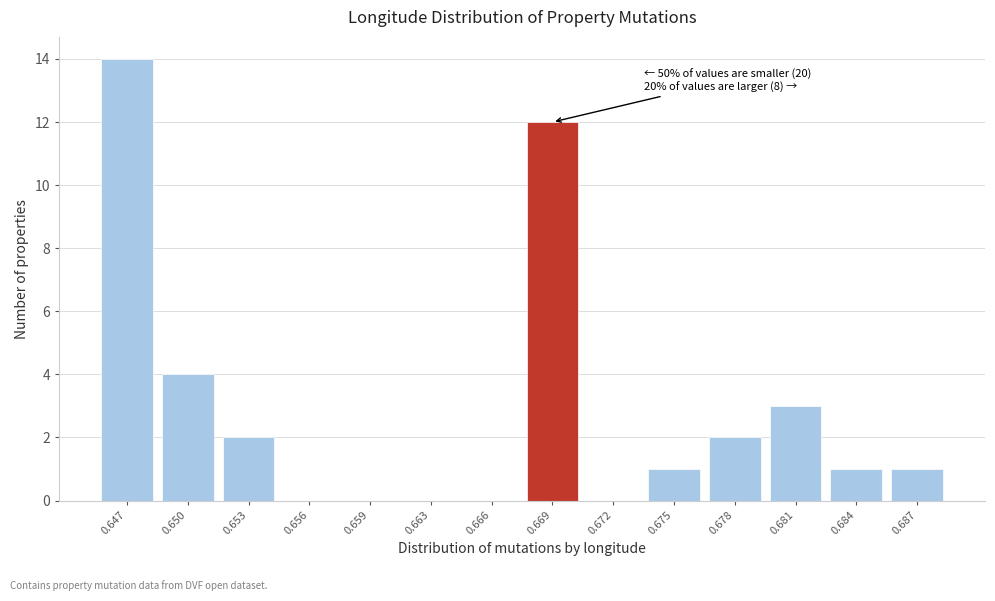

Reading left to right, extract all data points from this chart.

0.647=14	0.650=4	0.653=2	0.656=0	0.659=0	0.663=0	0.666=0	0.669=12	0.672=0	0.675=1	0.678=2	0.681=3	0.684=1	0.687=1